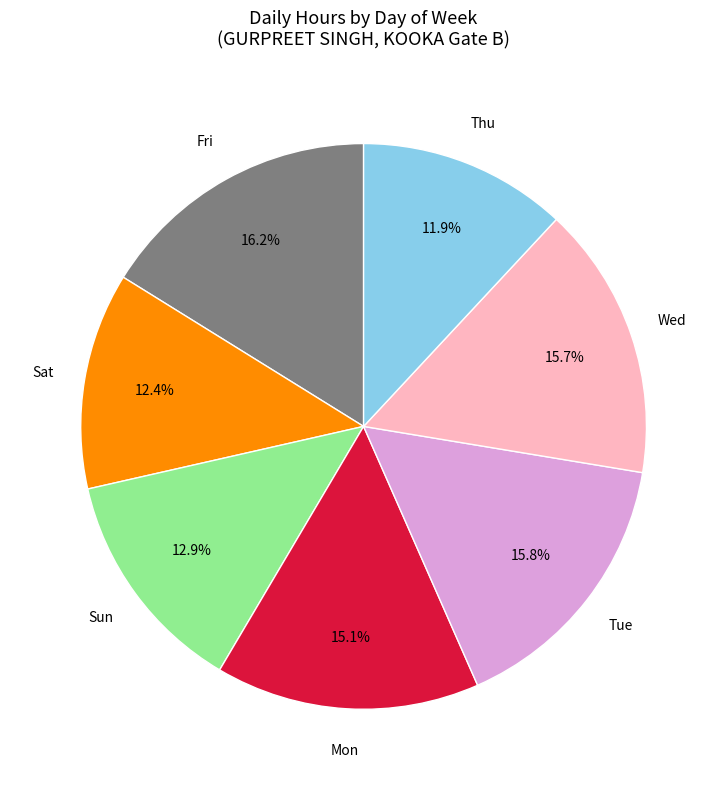

What portion of the pie excludes Fri?

83.8%